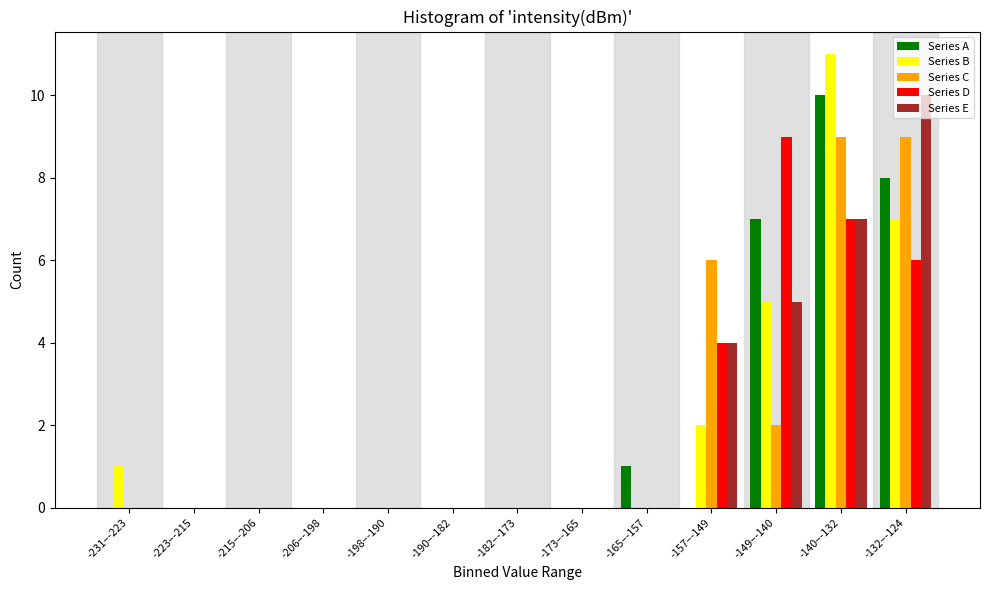

The value of Series C at -173–-165 is -5. True or false?

False